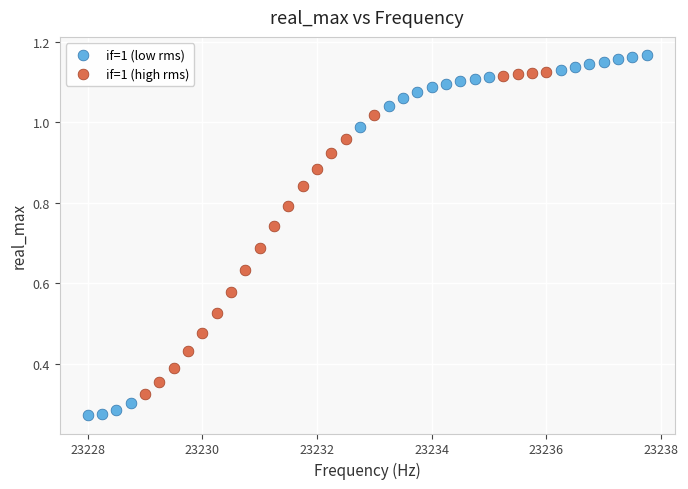

What are all the series names shown in the legend?

if=1 (low rms), if=1 (high rms)